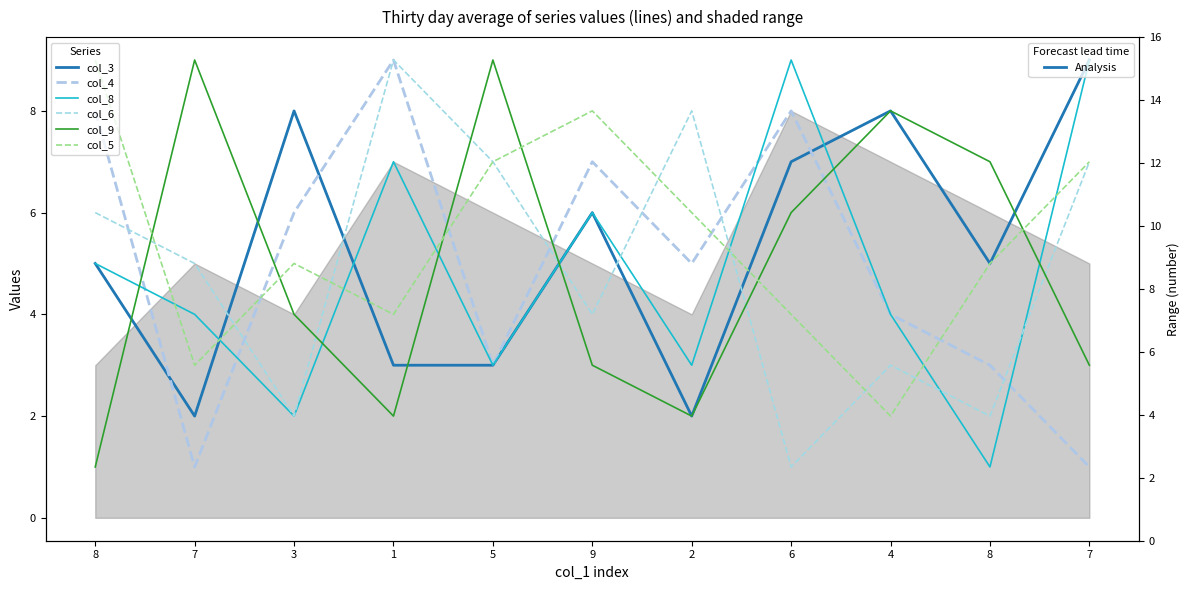

Rank the series at 7 from highest to lowest value.

col_9, col_6, col_8, col_5, col_3, col_4